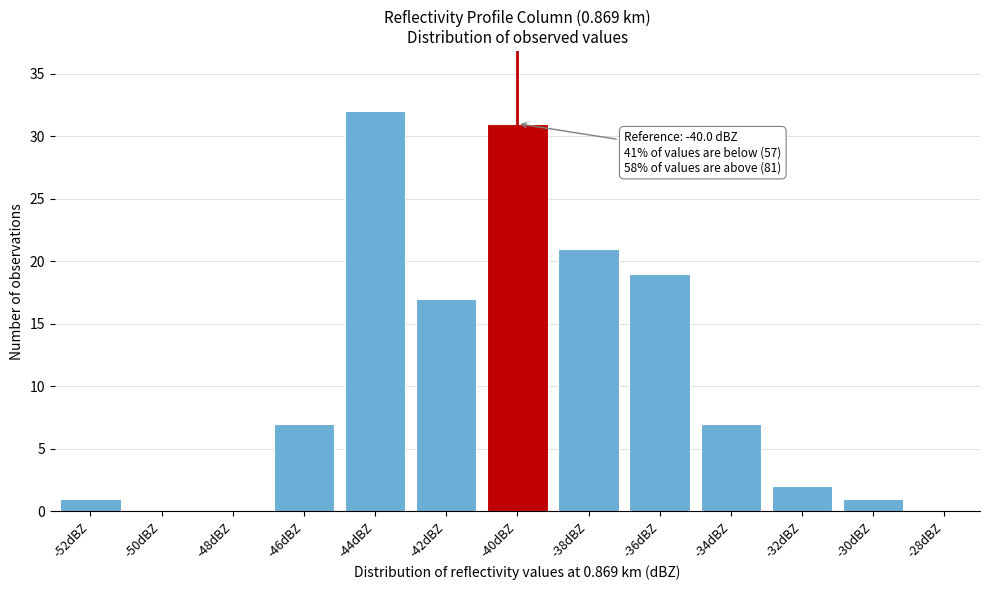

Reading left to right, what are all the values shown in this chart?

-52dBZ=1	-50dBZ=0	-48dBZ=0	-46dBZ=7	-44dBZ=32	-42dBZ=17	-40dBZ=31	-38dBZ=21	-36dBZ=19	-34dBZ=7	-32dBZ=2	-30dBZ=1	-28dBZ=0